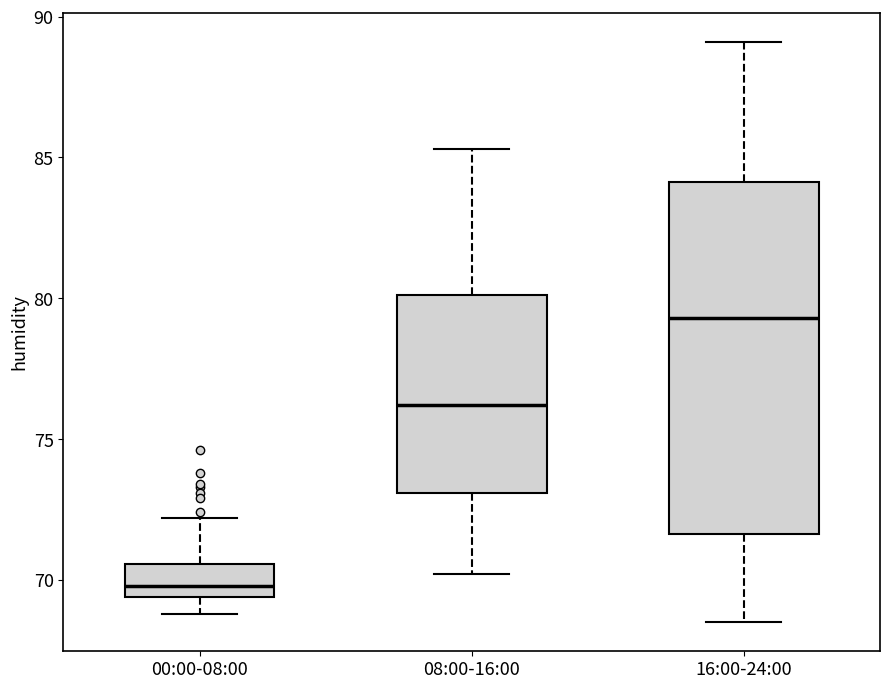

Reading left to right, read every box against the y-axis: the position of its median line, the range the box covers, and the ends of its whiskers. The values are not printed on the chart, so give them approximately, as read against the axis.

00:00-08:00: median 70.0, box 69.5 to 70.5, whiskers 69.0 to 72.0
08:00-16:00: median 76.0, box 73.0 to 80.0, whiskers 70.0 to 85.5
16:00-24:00: median 79.5, box 71.5 to 84.0, whiskers 68.5 to 89.0